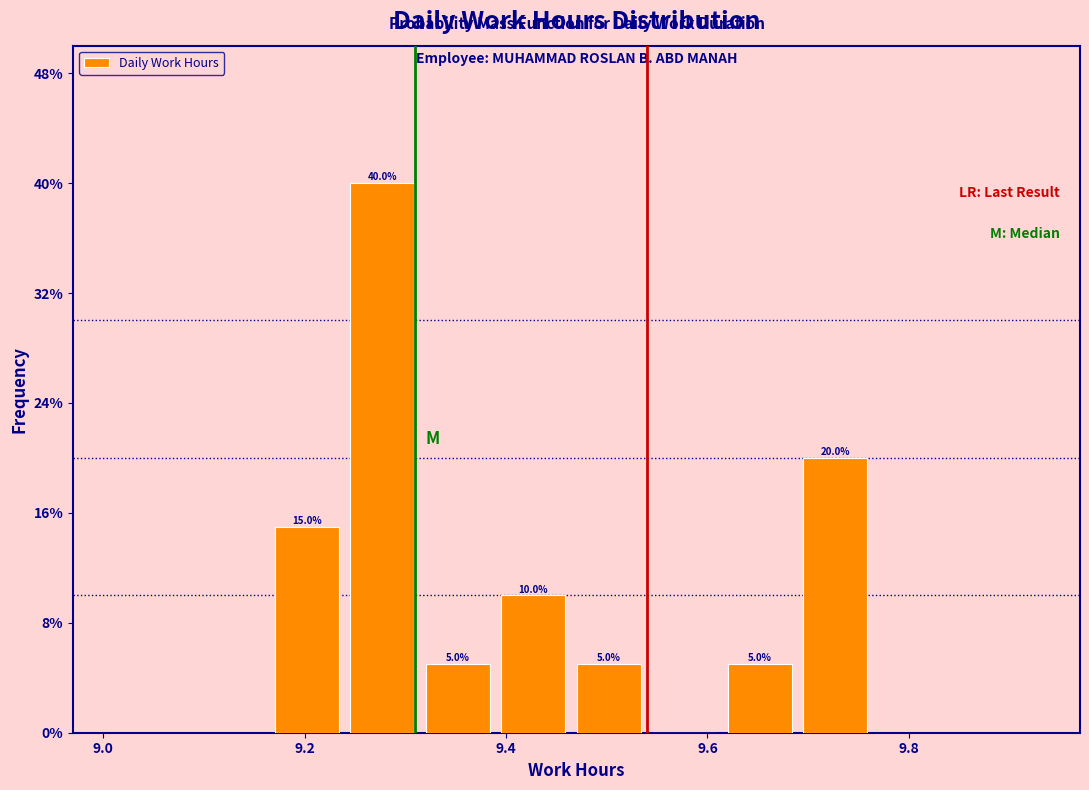

Read against the x-axis, roughly where is the centre of the tallest bar?

9.28